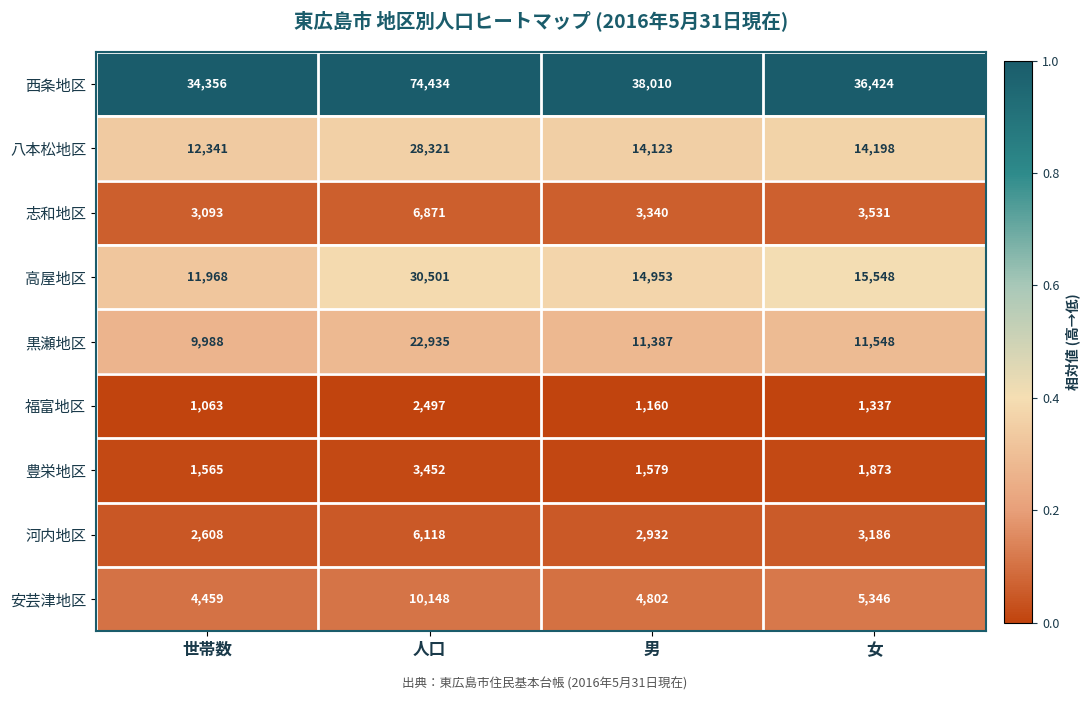

Which series has the largest total across all categories?

西条地区